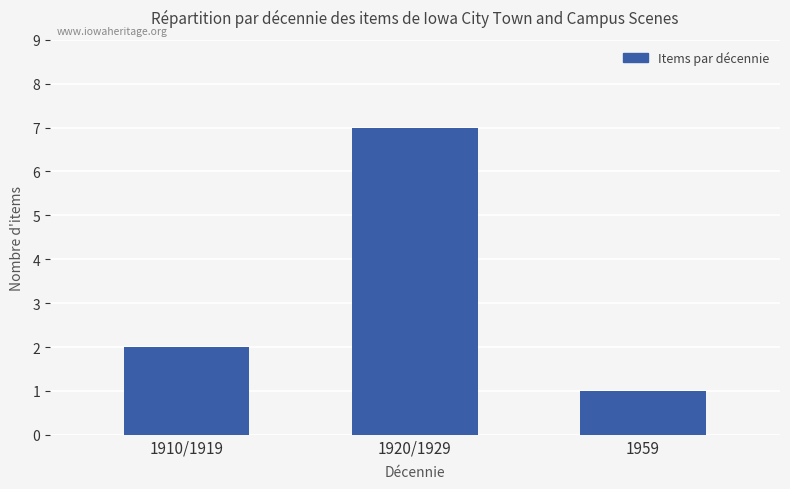

What position from the right is 1959?

1